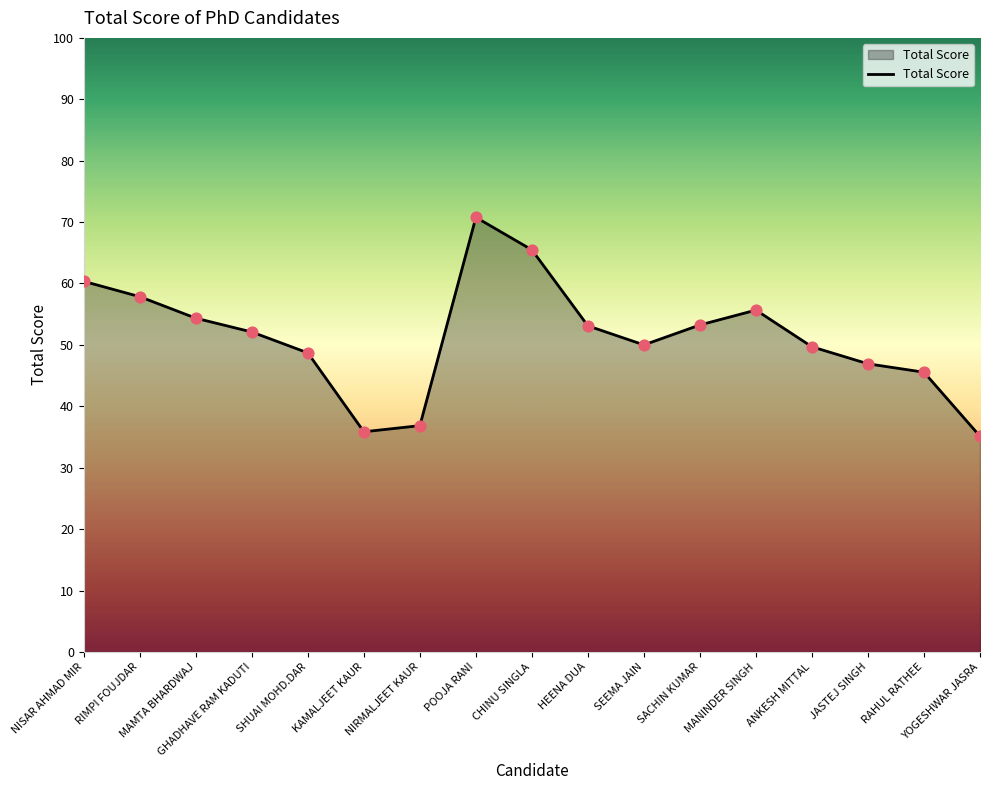

Between HEENA DUA and RIMPI FOUJDAR, which is larger?

RIMPI FOUJDAR